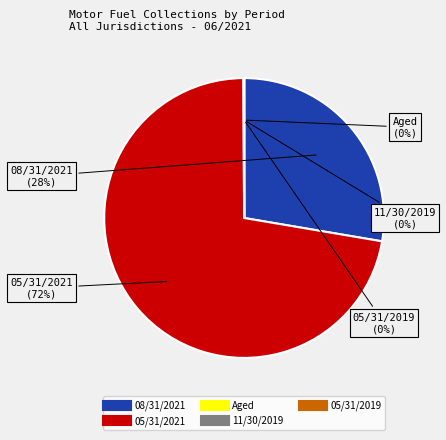

Is there any slice that represents more than half of the pie?

Yes